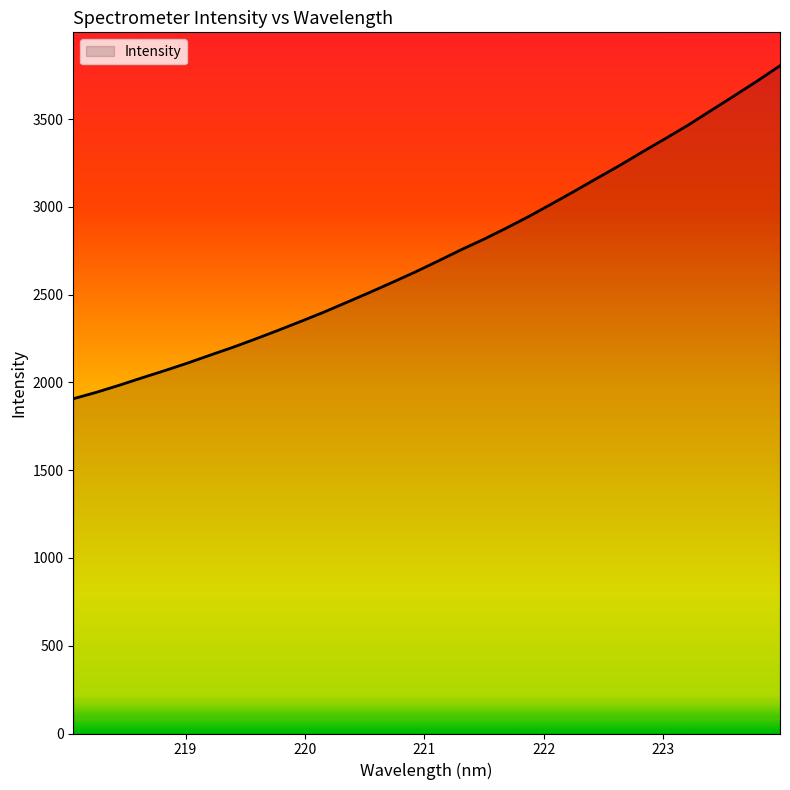

What is the maximum value shown in the chart?

3804.9